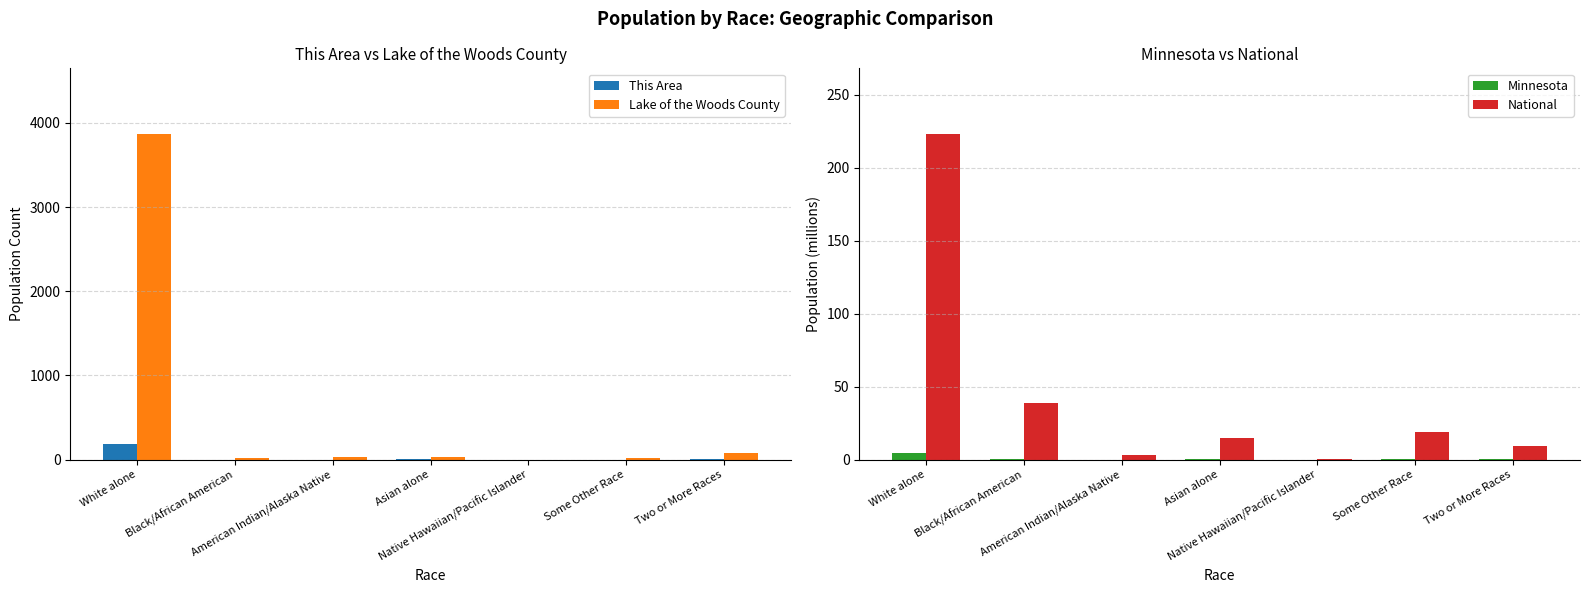

Reading right to left, transcribe all the data shown in this chart.

This Area: Two or More Races=8.0	Some Other Race=0.0	Native Hawaiian/Pacific Islander=0.0	Asian alone=2.0	American Indian/Alaska Native=0.0	Black/African American=0.0	White alone=180.0
Lake of the Woods County: Two or More Races=83.0	Some Other Race=13.0	Native Hawaiian/Pacific Islander=0.0	Asian alone=33.0	American Indian/Alaska Native=28.0	Black/African American=14.0	White alone=3874.0
Minnesota: Two or More Races=0.1	Some Other Race=0.1	Native Hawaiian/Pacific Islander=0.0	Asian alone=0.2	American Indian/Alaska Native=0.1	Black/African American=0.3	White alone=4.5
National: Two or More Races=9.0	Some Other Race=19.1	Native Hawaiian/Pacific Islander=0.5	Asian alone=14.7	American Indian/Alaska Native=2.9	Black/African American=38.9	White alone=223.6